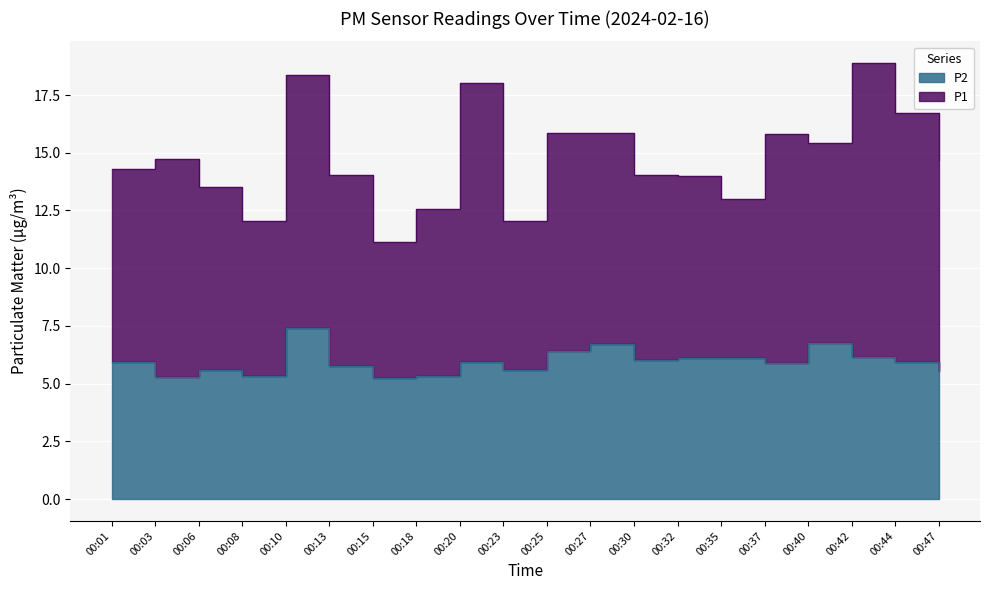

Reading right to left, what are all the values shown in this chart?

5.6	6.0	6.2	6.8	5.9	6.1	6.1	6.0	6.7	6.4	5.6	6.0	5.3	5.2	5.8	7.4	5.3	5.6	5.3	5.9